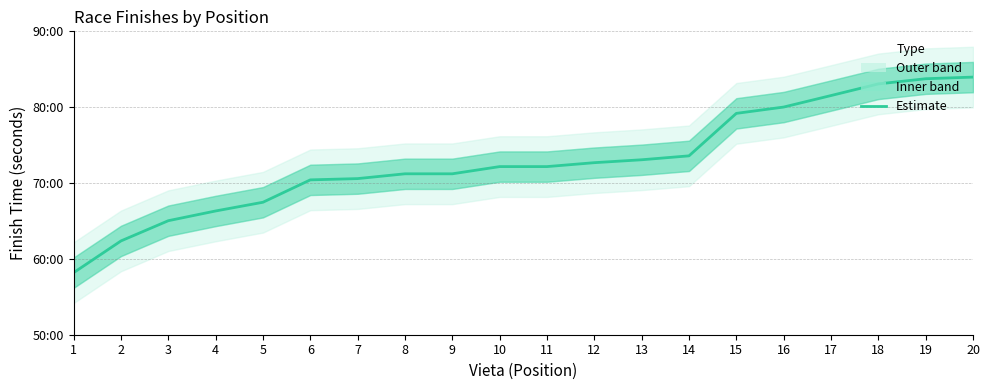

What is the value of the 3rd point from the left?

3902